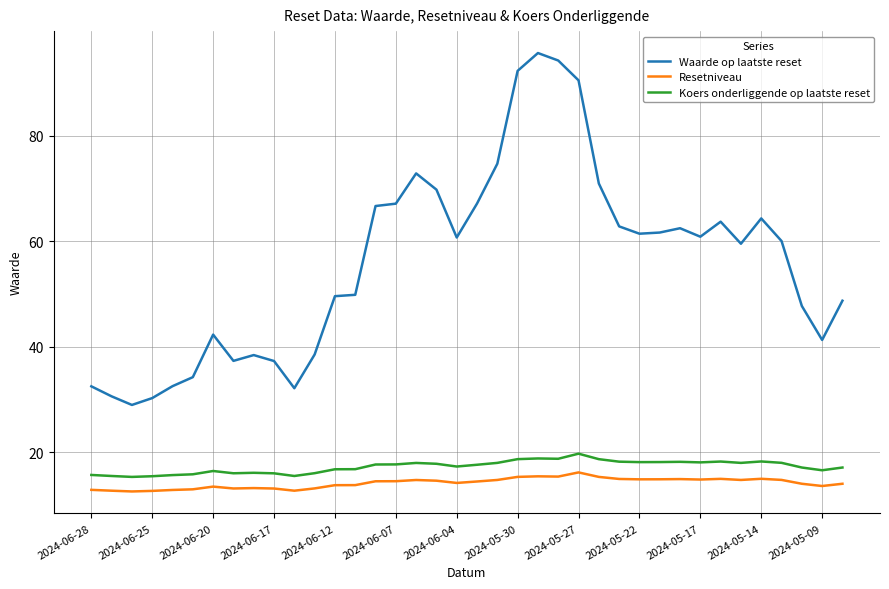

Which series has the largest range (max minus min)?

Waarde op laatste reset